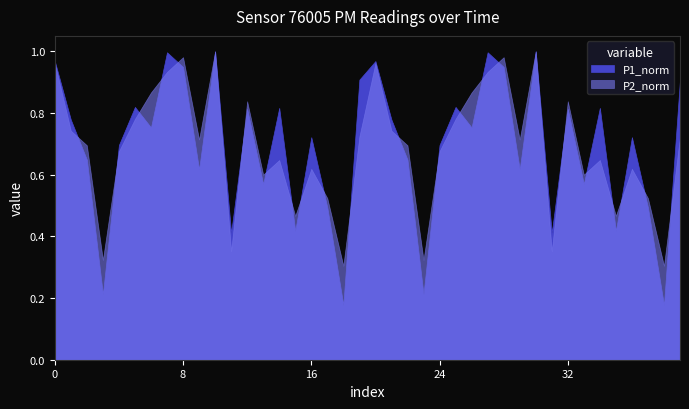

True or false: P2 has a value of 18.4 at 8.

False